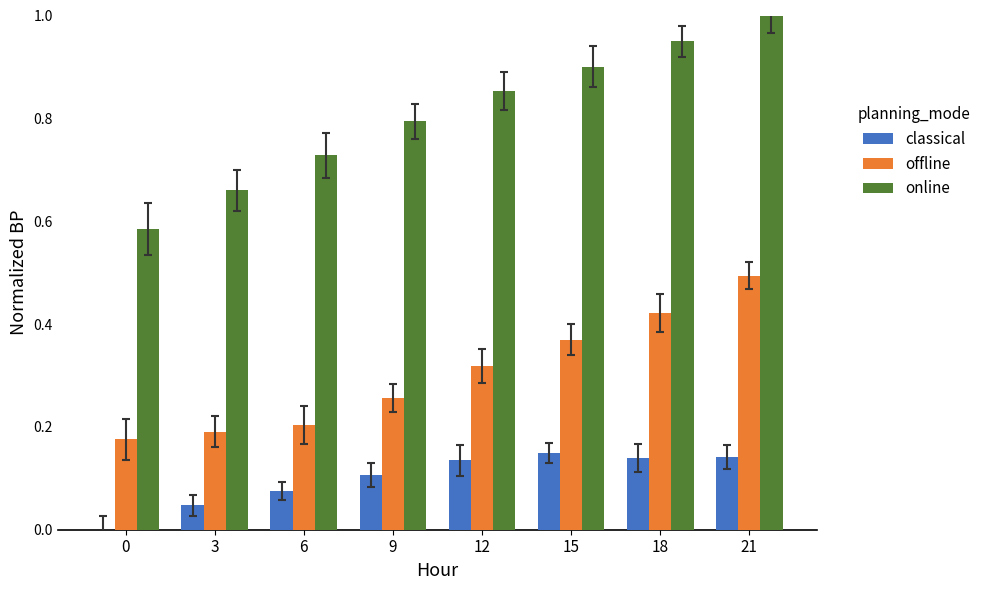

Is the value of online at 15 greater than the value of offline at 15?

Yes